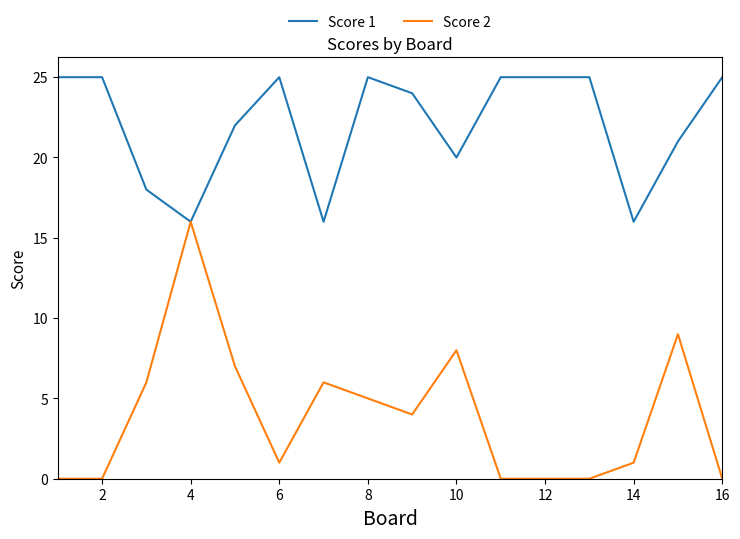

What is the maximum value for Score 2?

16